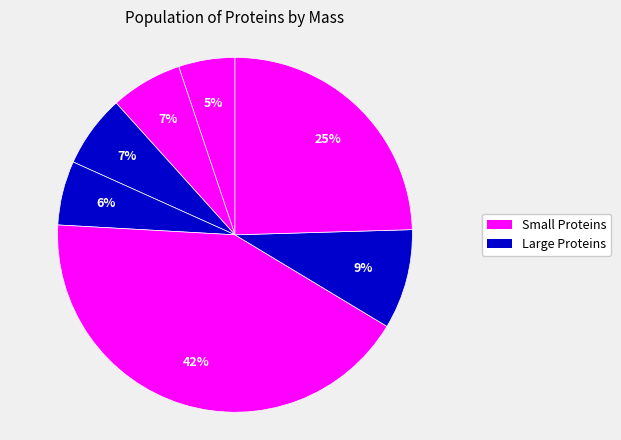

To the nearest percent, what is the average slice percentage?

14%